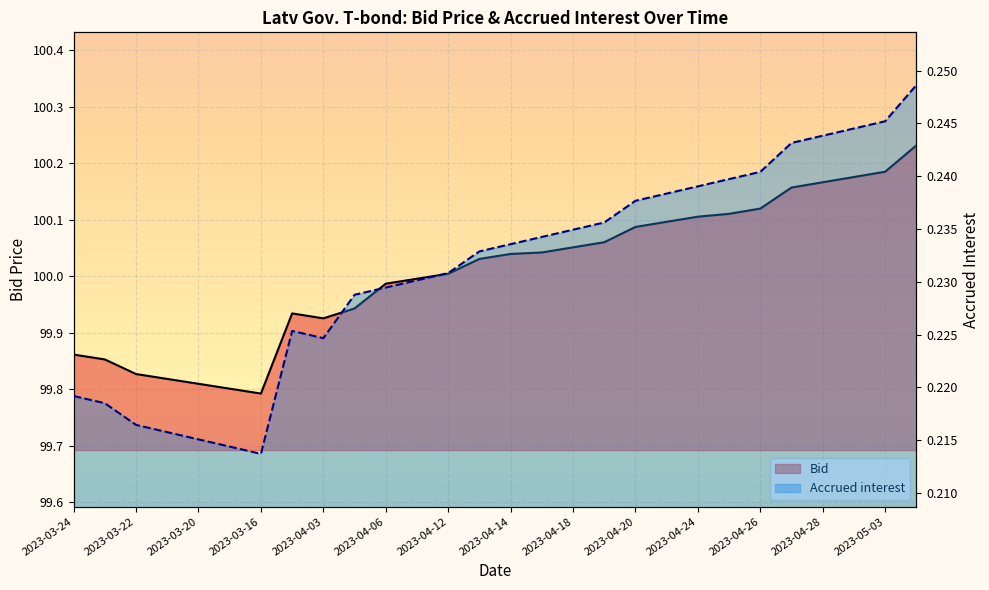

What is the sum of all Bid values?

2800.2